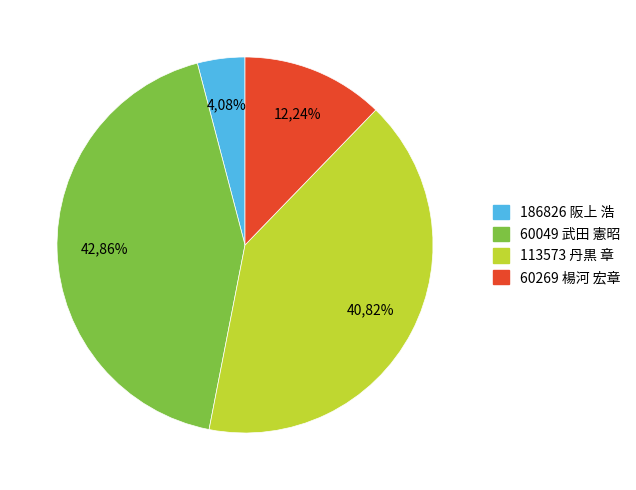

To the nearest percent, what is the combined percentage of 60049 武田 憲昭 and 186826 阪上 浩?

47%